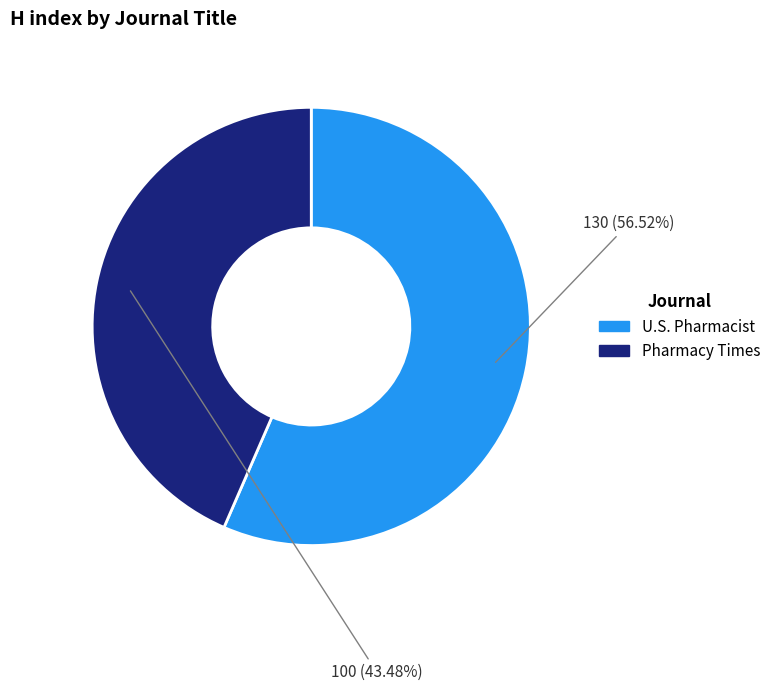

What percentage is the U.S. Pharmacist slice, to the nearest percent?

57%